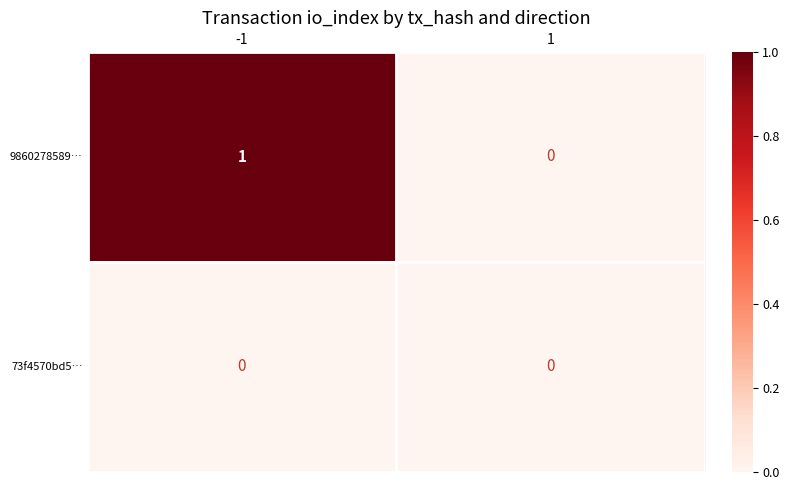

Rank the series at -1 from lowest to highest value.

73f4570bd5…, 9860278589…